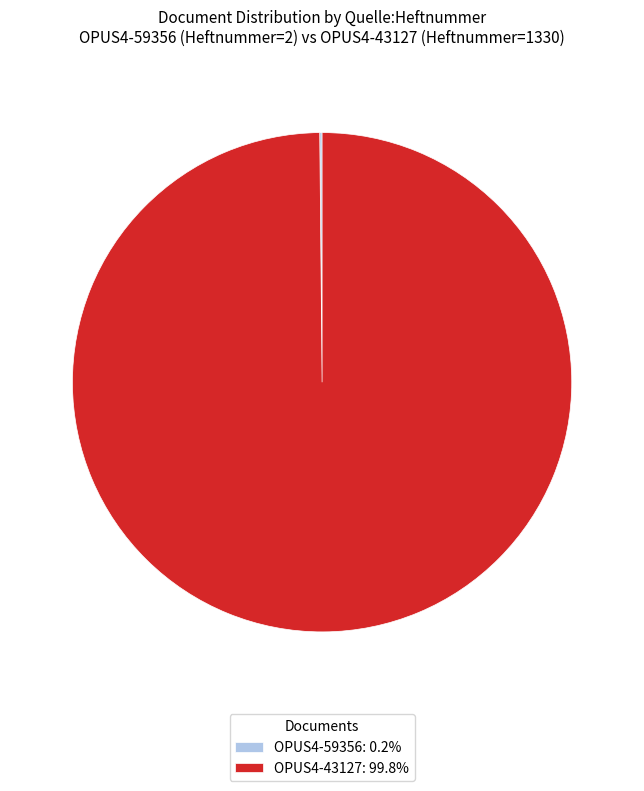

Does OPUS4-43127 account for over 50% of the chart?

Yes